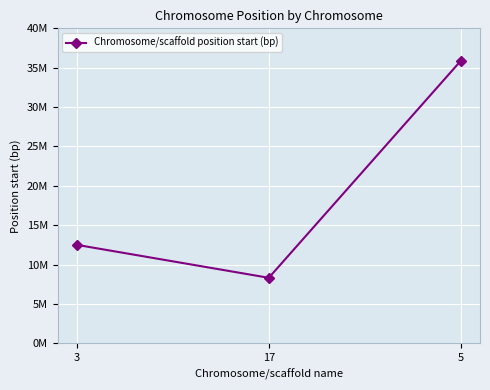

The value at 3 is 12503606. True or false?

True